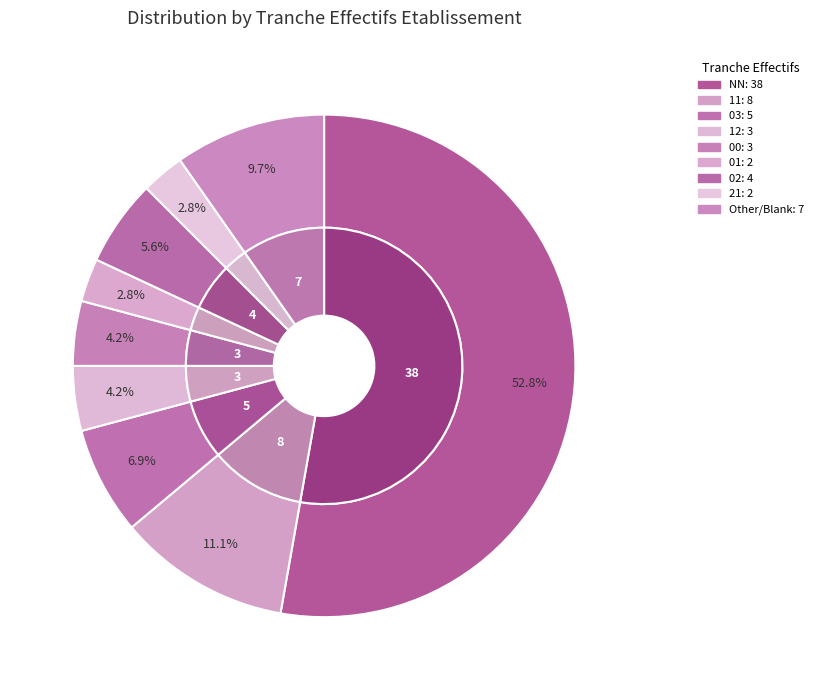

True or false: A accounts for 19% of the total.

False